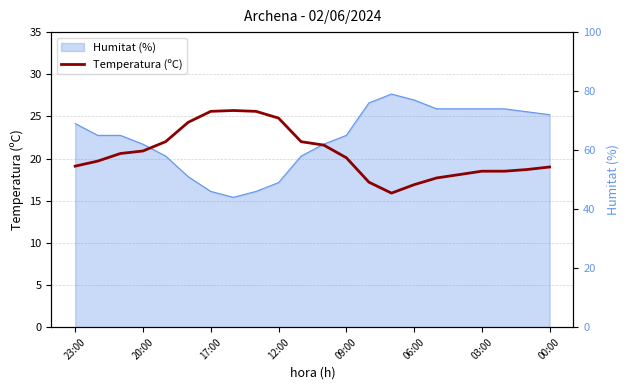

What is the average value?

20.6